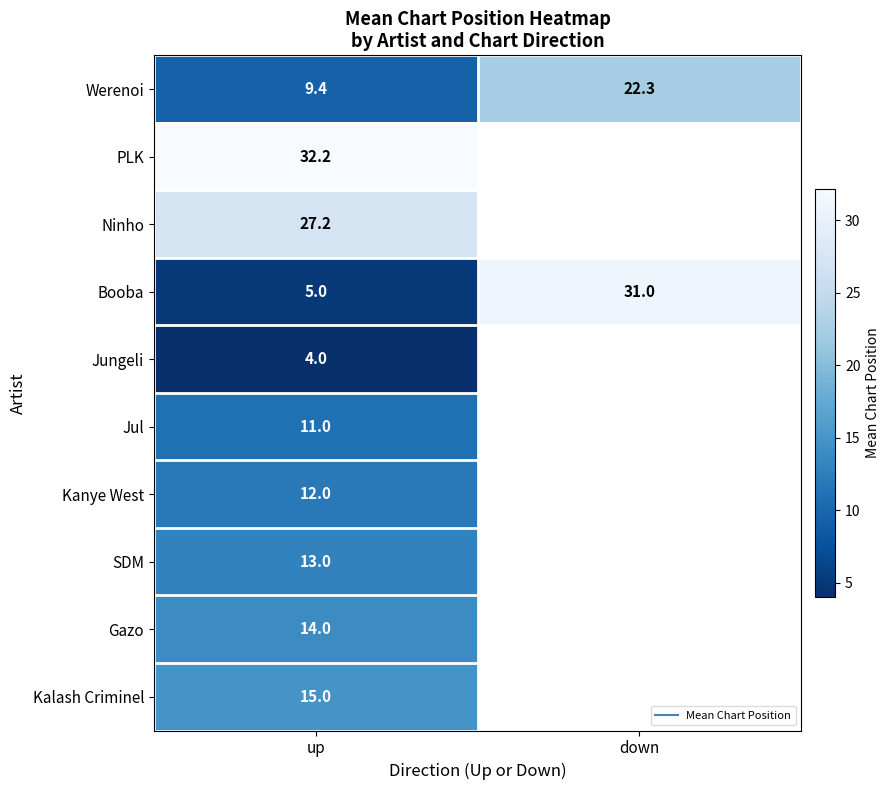

What is the spread (max minus min) of values at up?

28.2